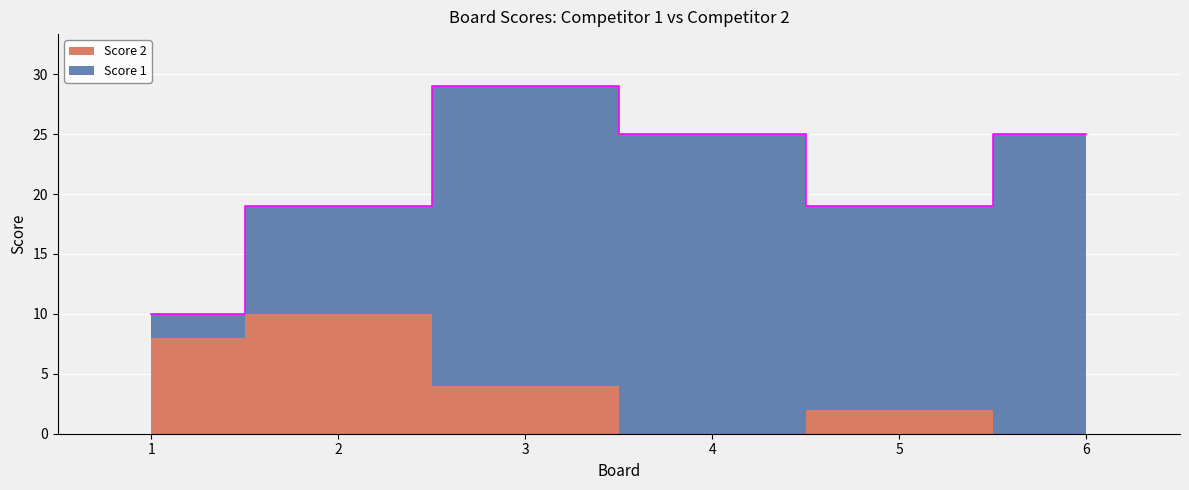

Reading right to left, extract all data points from this chart.

Score 1: 25	17	25	25	9	2
Score 2: 0	2	0	4	10	8